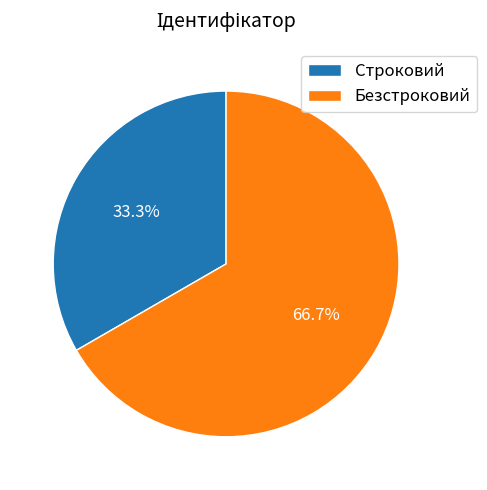

To the nearest percent, what portion does Безстроковий represent?

67%